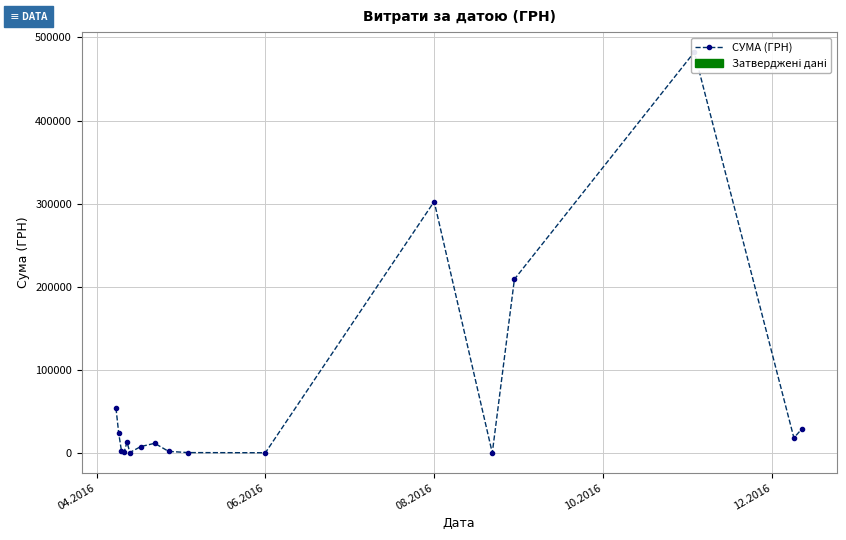

The value at 06.2016 is 16392.3. True or false?

False